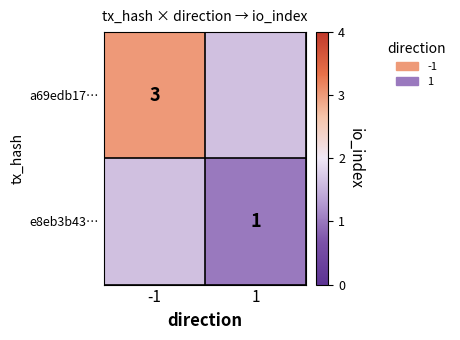

The value of a69edb17… at -1 is 5. True or false?

False